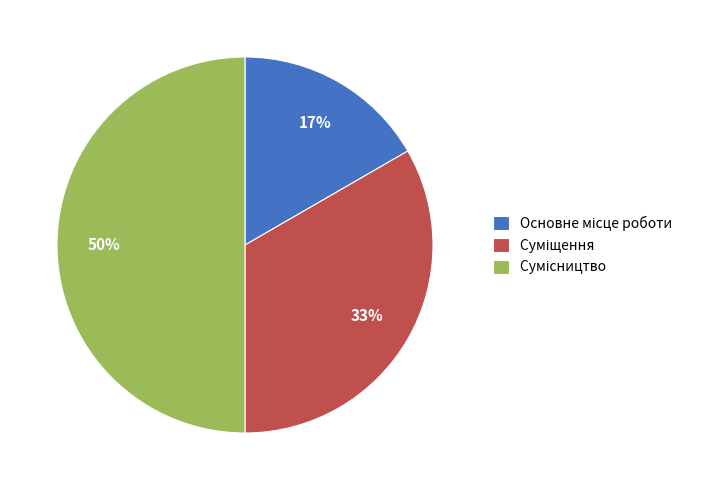

To the nearest percent, what is the average slice percentage?

33%